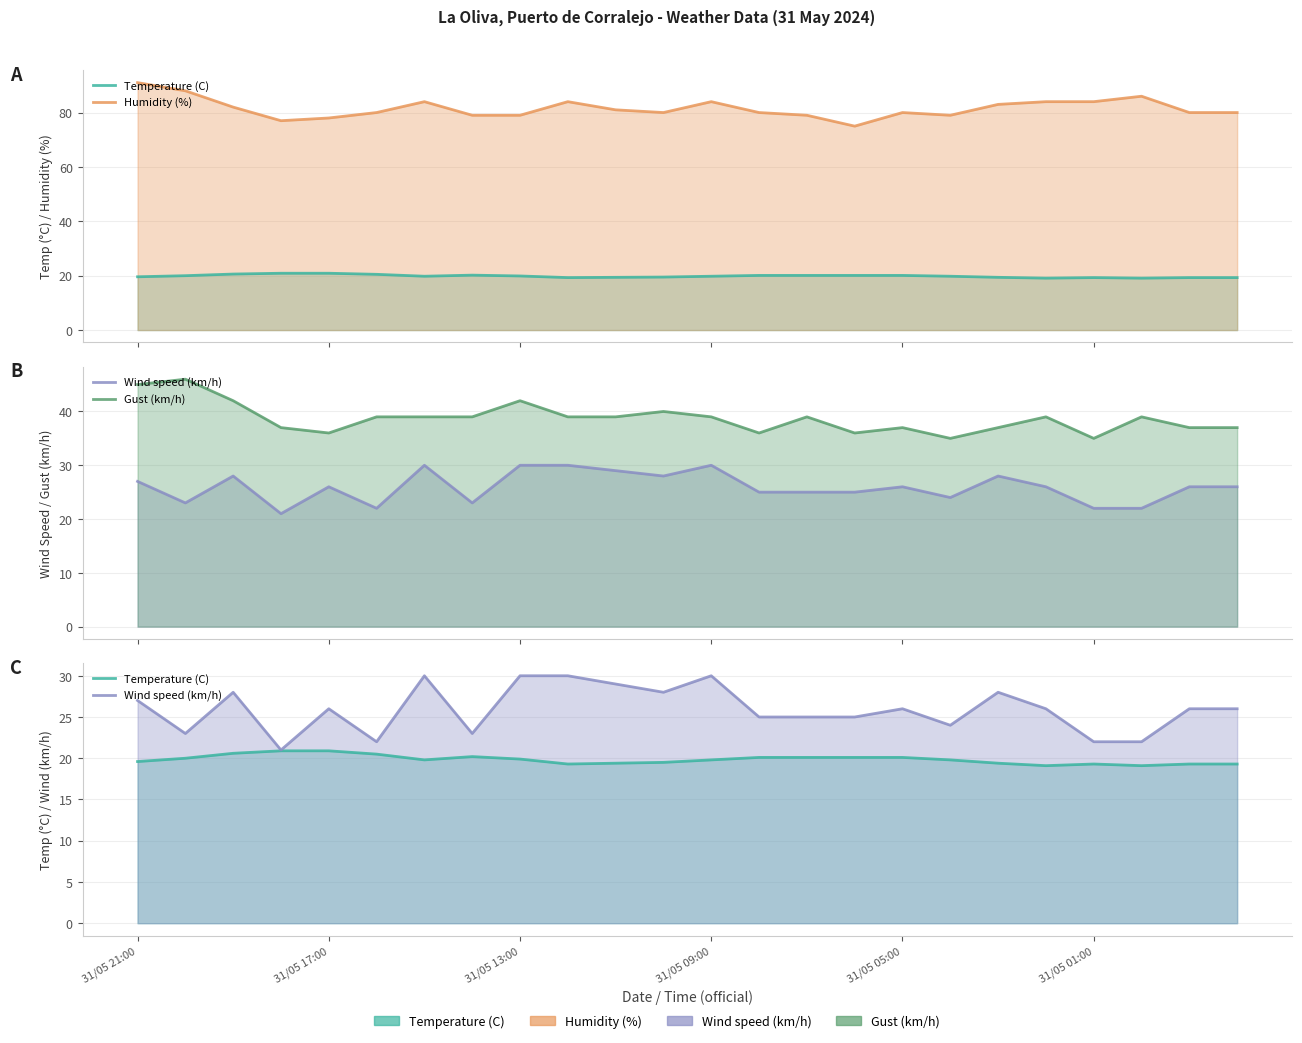

Which series has the largest range (max minus min)?

Humidity (%)